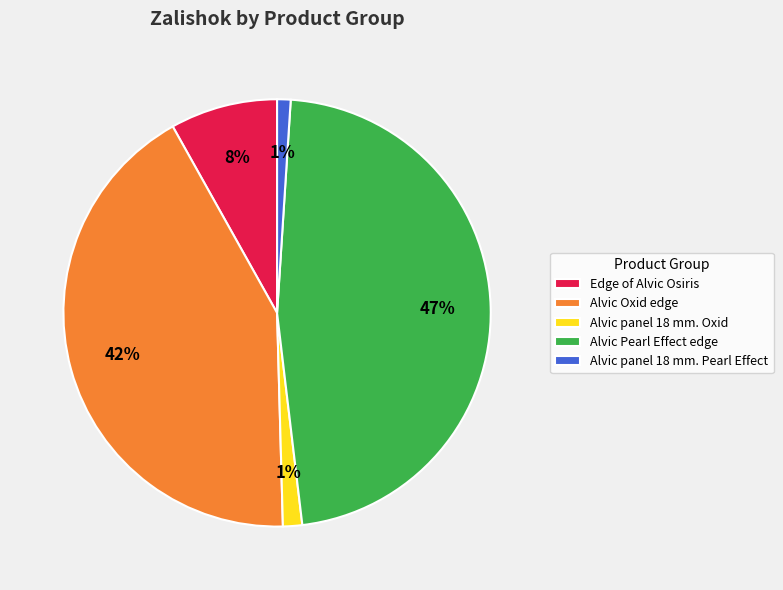

Is the sum of Alvic Oxid edge and Alvic panel 18 mm. Oxid greater than half?

No